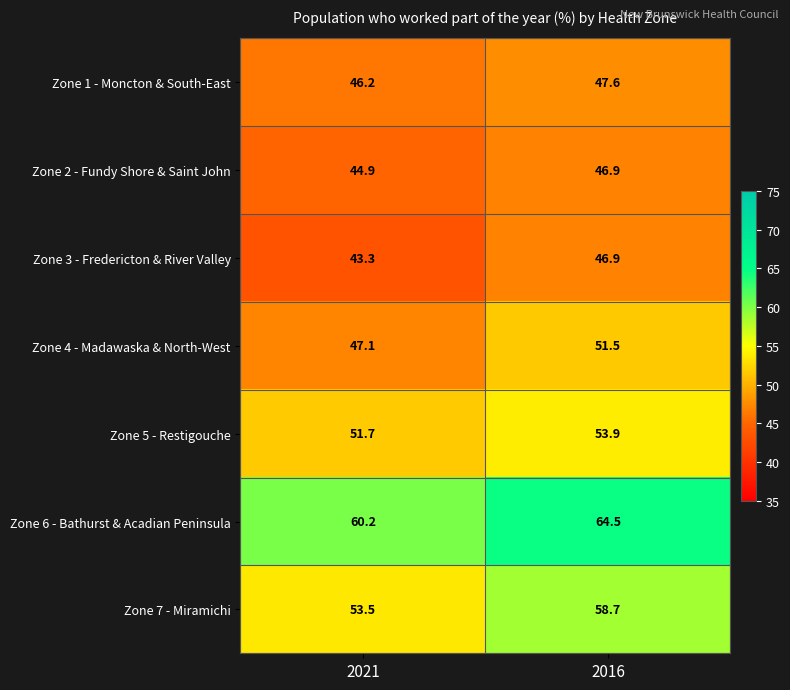

What is the greatest value displayed?

64.5